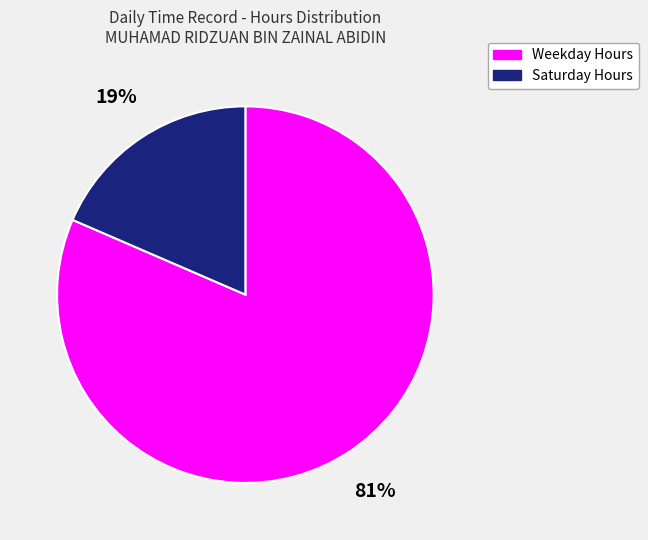

To the nearest percent, what is the average slice percentage?

50%